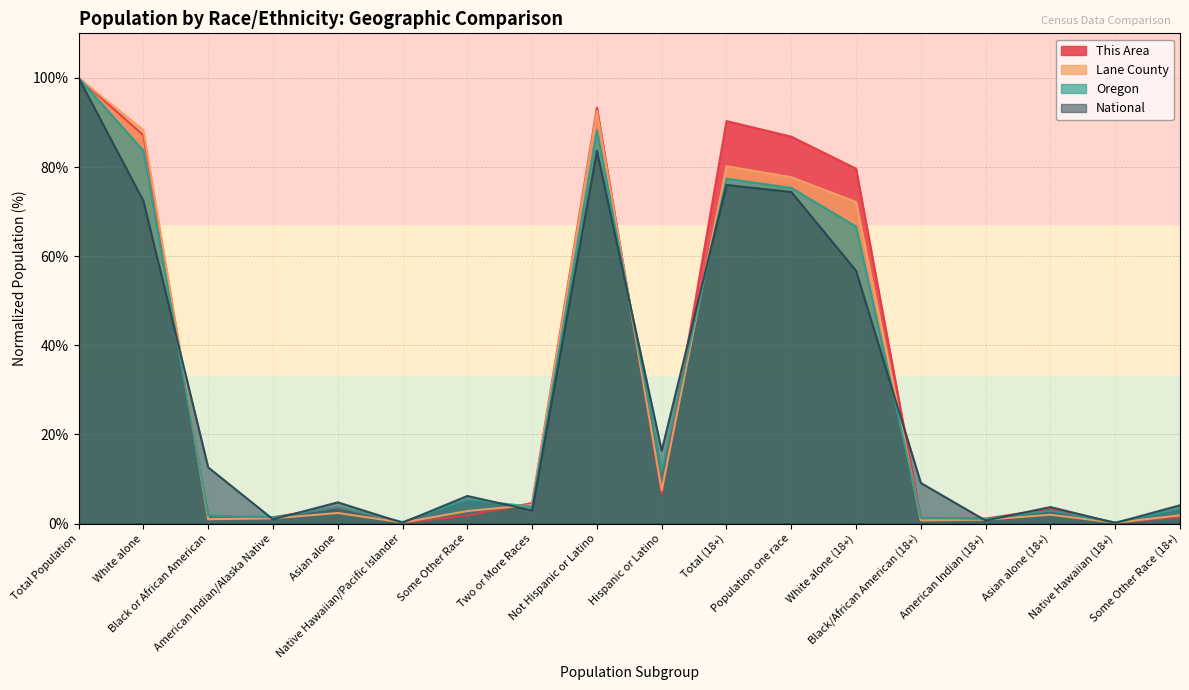

Reading right to left, what are all the values shown in this chart?

This Area: Some Other Race (18+)=1.5	Native Hawaiian (18+)=0.2	Asian alone (18+)=3.3	American Indian (18+)=1.1	Black/African American (18+)=1.1	White alone (18+)=79.6	Population one race=86.8	Total (18+)=90.3	Hispanic or Latino=6.7	Not Hispanic or Latino=93.3	Two or More Races=4.6	Some Other Race=1.8	Native Hawaiian/Pacific Islander=0.2	Asian alone=3.7	American Indian/Alaska Native=1.4	Black or African American=1.2	White alone=87.1	Total Population=100.0
Lane County: Some Other Race (18+)=1.8	Native Hawaiian (18+)=0.2	Asian alone (18+)=2.0	American Indian (18+)=0.9	Black/African American (18+)=0.7	White alone (18+)=72.2	Population one race=77.7	Total (18+)=80.2	Hispanic or Latino=7.4	Not Hispanic or Latino=92.6	Two or More Races=4.2	Some Other Race=2.8	Native Hawaiian/Pacific Islander=0.2	Asian alone=2.4	American Indian/Alaska Native=1.2	Black or African American=1.0	White alone=88.3	Total Population=100.0
Oregon: Some Other Race (18+)=3.3	Native Hawaiian (18+)=0.2	Asian alone (18+)=2.9	American Indian (18+)=1.0	Black/African American (18+)=1.3	White alone (18+)=66.6	Population one race=75.3	Total (18+)=77.4	Hispanic or Latino=11.7	Not Hispanic or Latino=88.3	Two or More Races=3.8	Some Other Race=5.3	Native Hawaiian/Pacific Islander=0.3	Asian alone=3.7	American Indian/Alaska Native=1.4	Black or African American=1.8	White alone=83.6	Total Population=100.0
National: Some Other Race (18+)=4.1	Native Hawaiian (18+)=0.1	Asian alone (18+)=3.7	American Indian (18+)=0.7	Black/African American (18+)=9.1	White alone (18+)=56.7	Population one race=74.4	Total (18+)=76.0	Hispanic or Latino=16.3	Not Hispanic or Latino=83.7	Two or More Races=2.9	Some Other Race=6.2	Native Hawaiian/Pacific Islander=0.2	Asian alone=4.8	American Indian/Alaska Native=0.9	Black or African American=12.6	White alone=72.4	Total Population=100.0